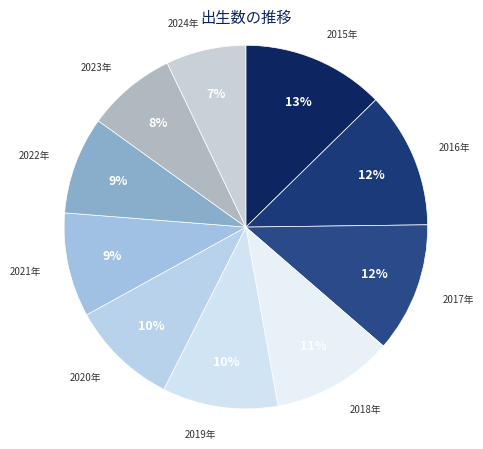

What is the largest slice in the pie chart?

2015年